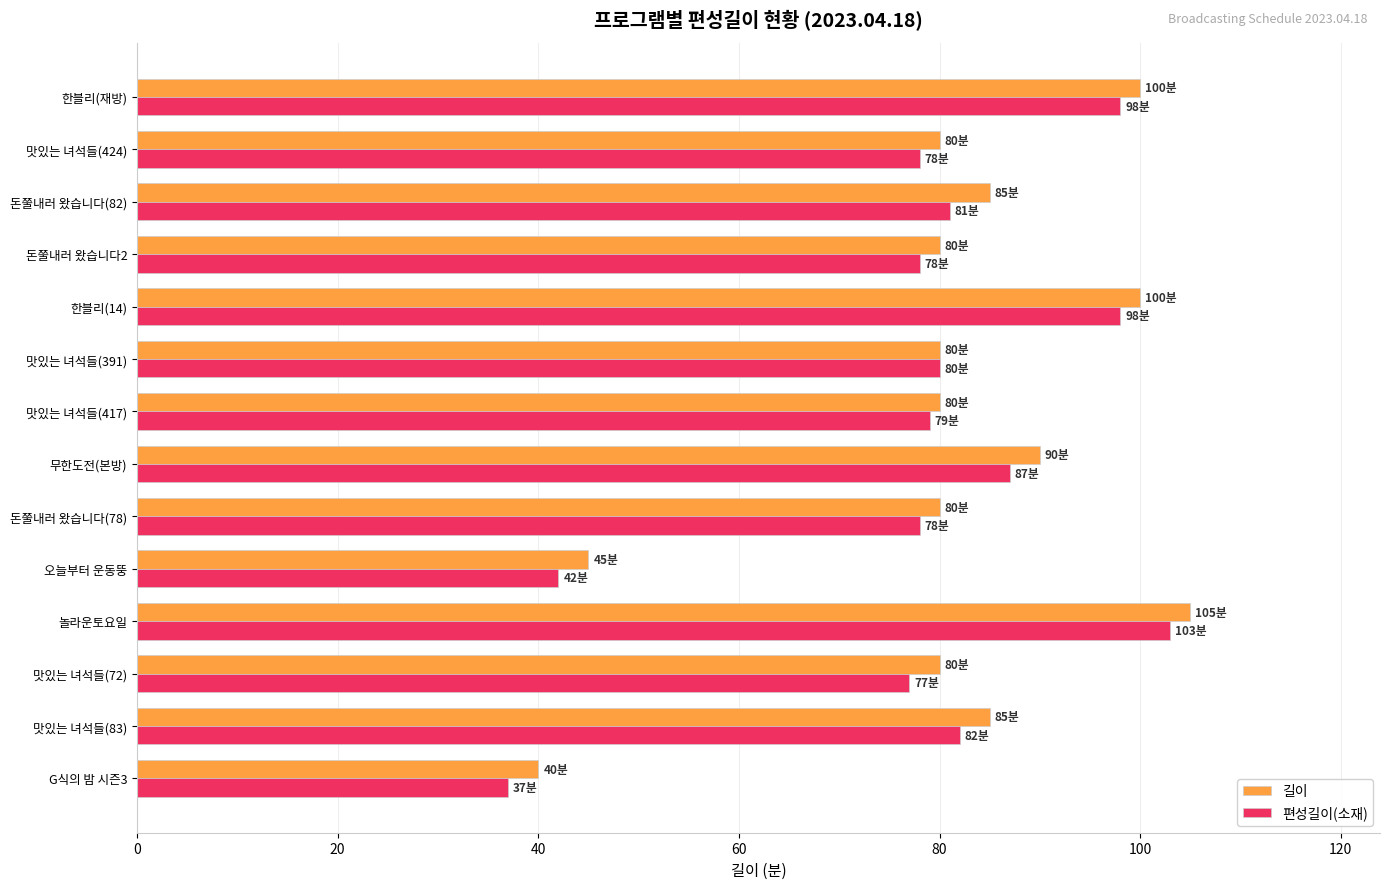

What is the maximum value shown in the chart?

105